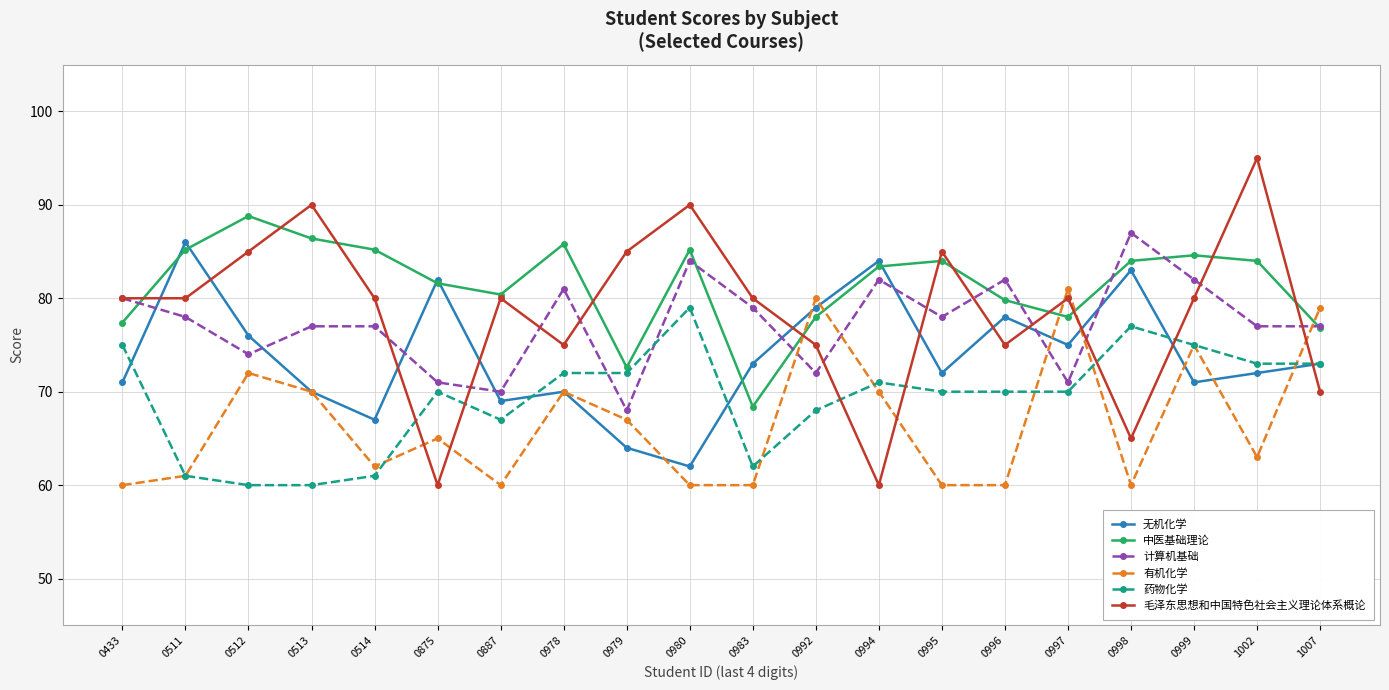

What is the sum of the 无机化学 values at 0433 and 0513?

141.0